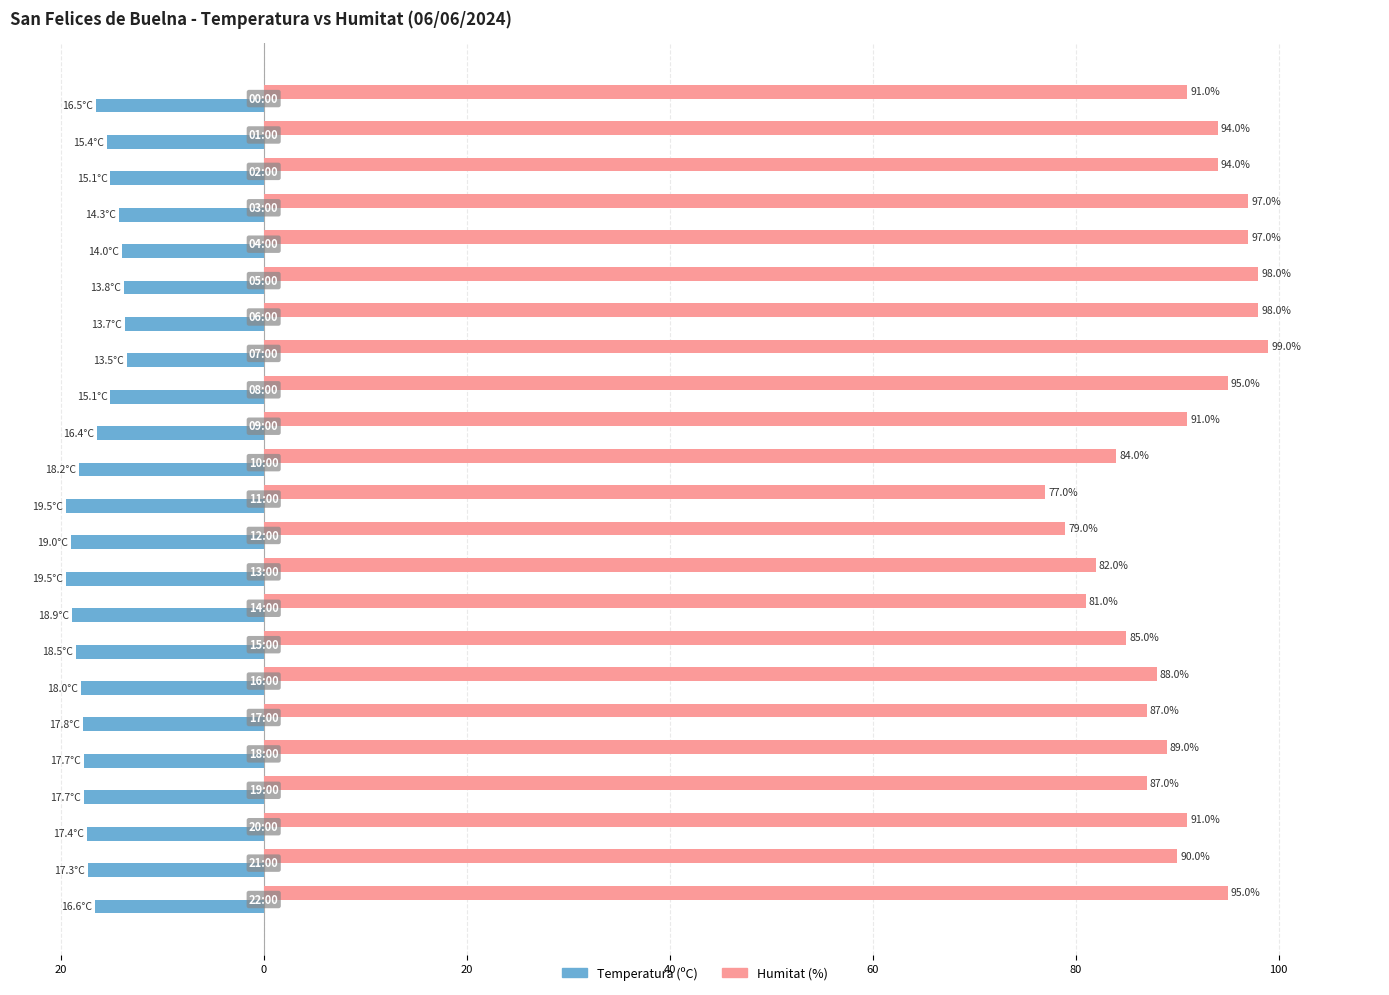

List the series in order of their peak value, lowest first.

Temperatura (ºC), Humitat (%)